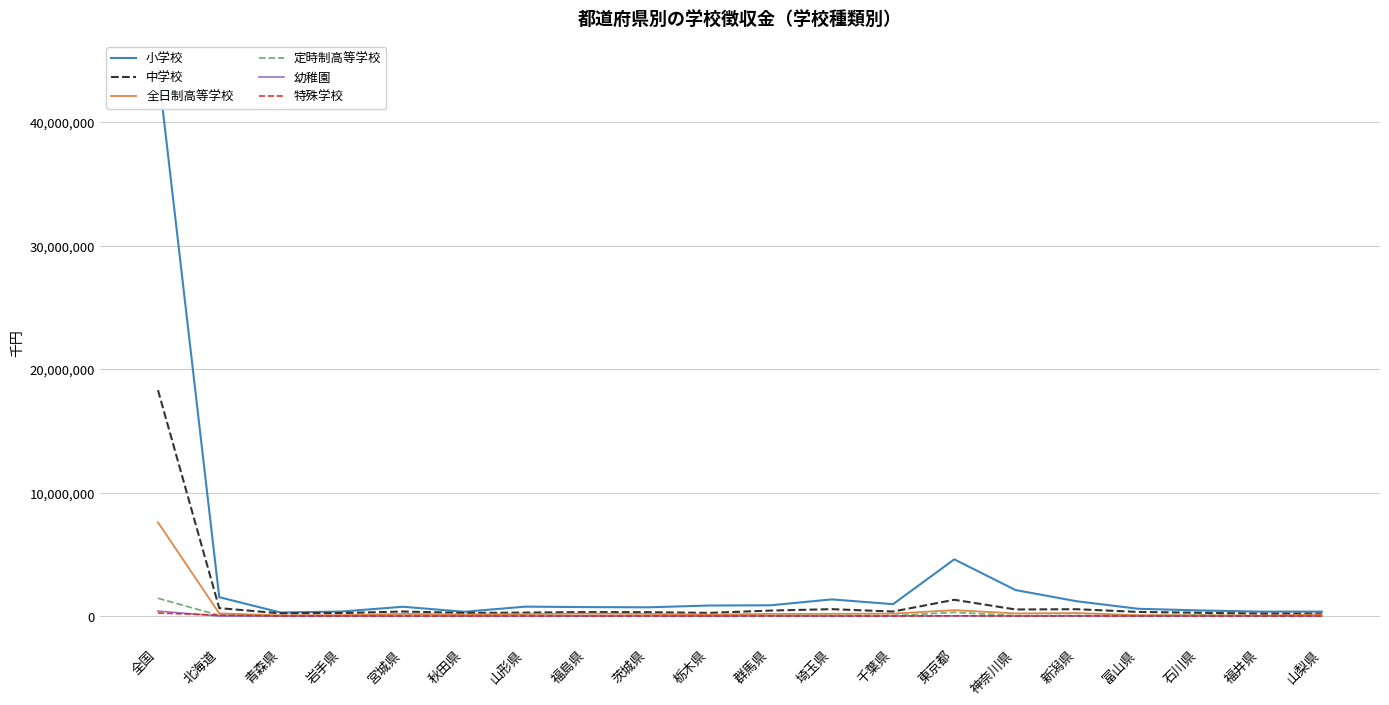

In 全日制高等学校, how many points are lower than both neighbors (excluding endpoints)?

5